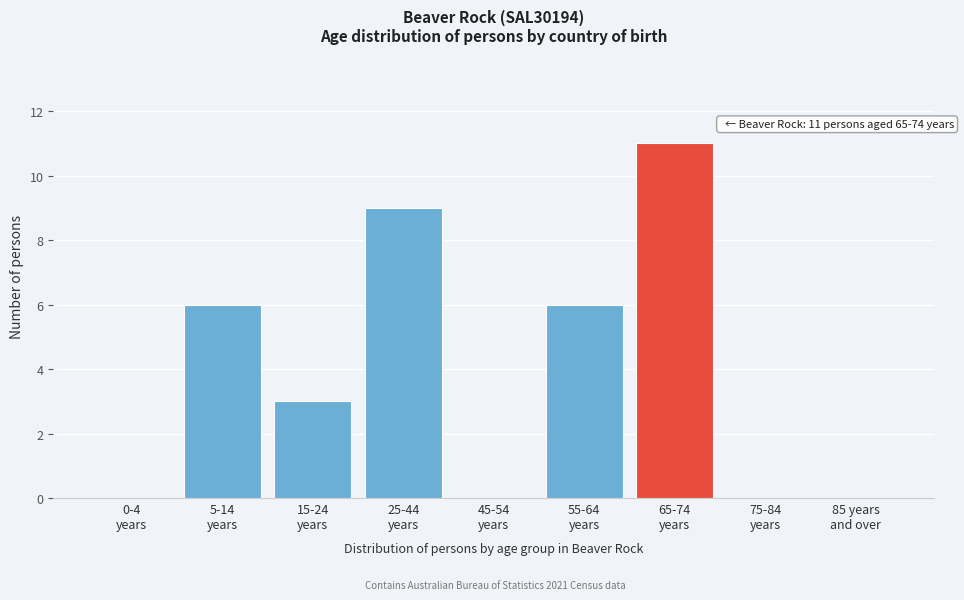

What is the sum of all values?

35